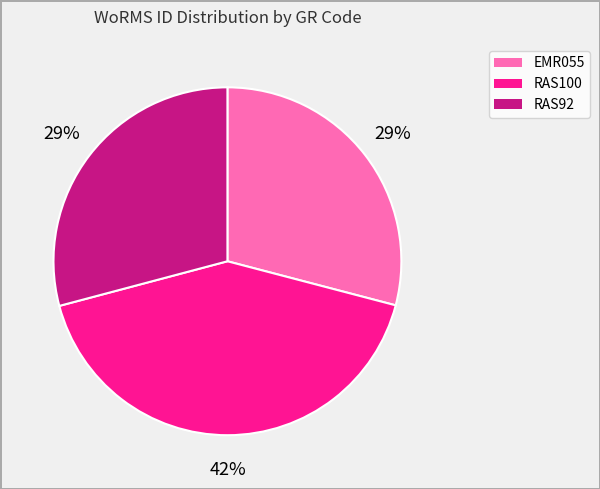

To the nearest percent, what is the combined percentage of RAS92 and RAS100?

71%